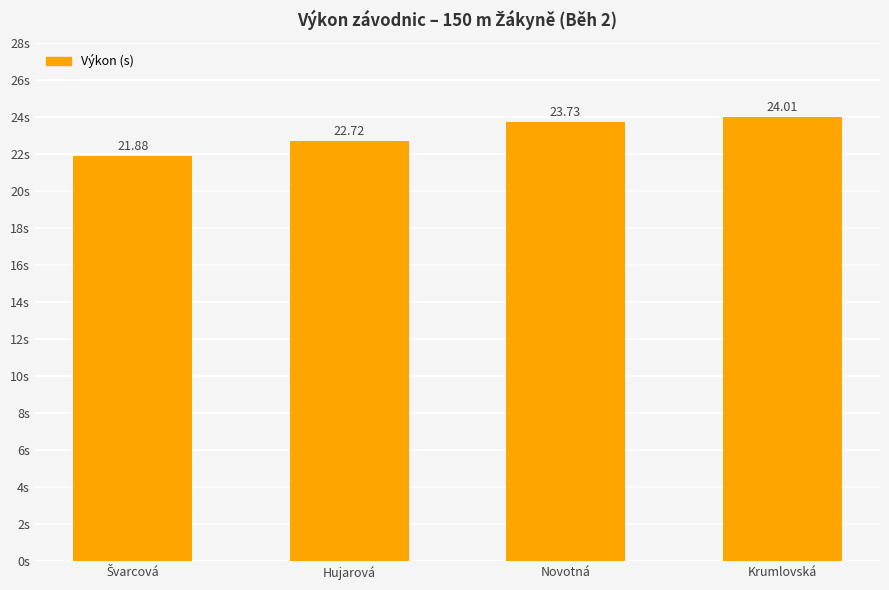

At which label does the data first exceed 23?

Novotná